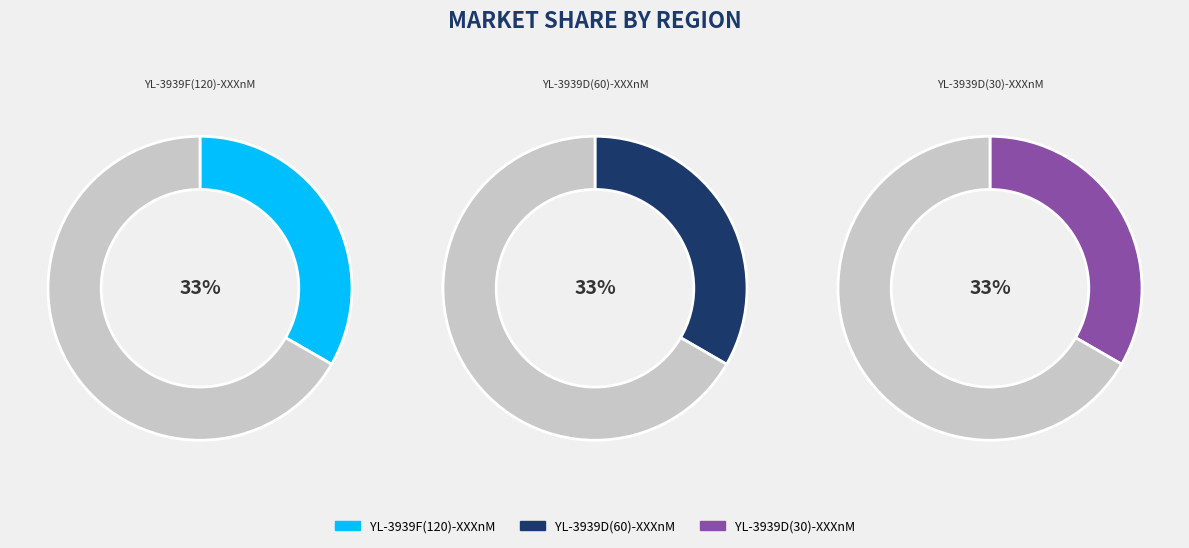

Is there a majority slice in this chart?

No